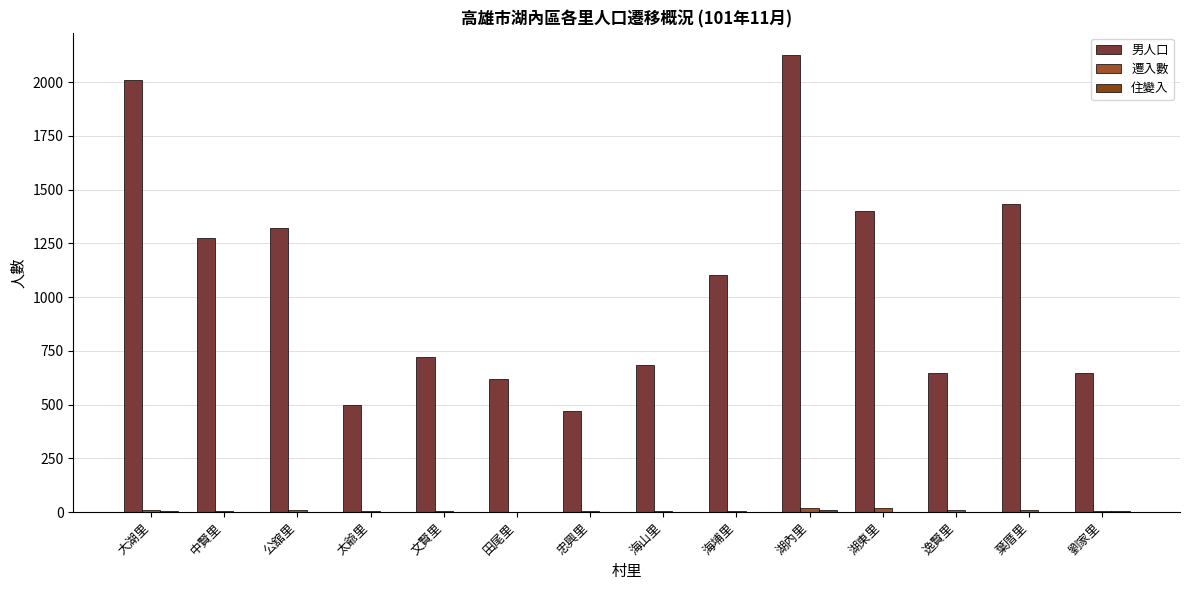

Count the number of data series in this chart.

3